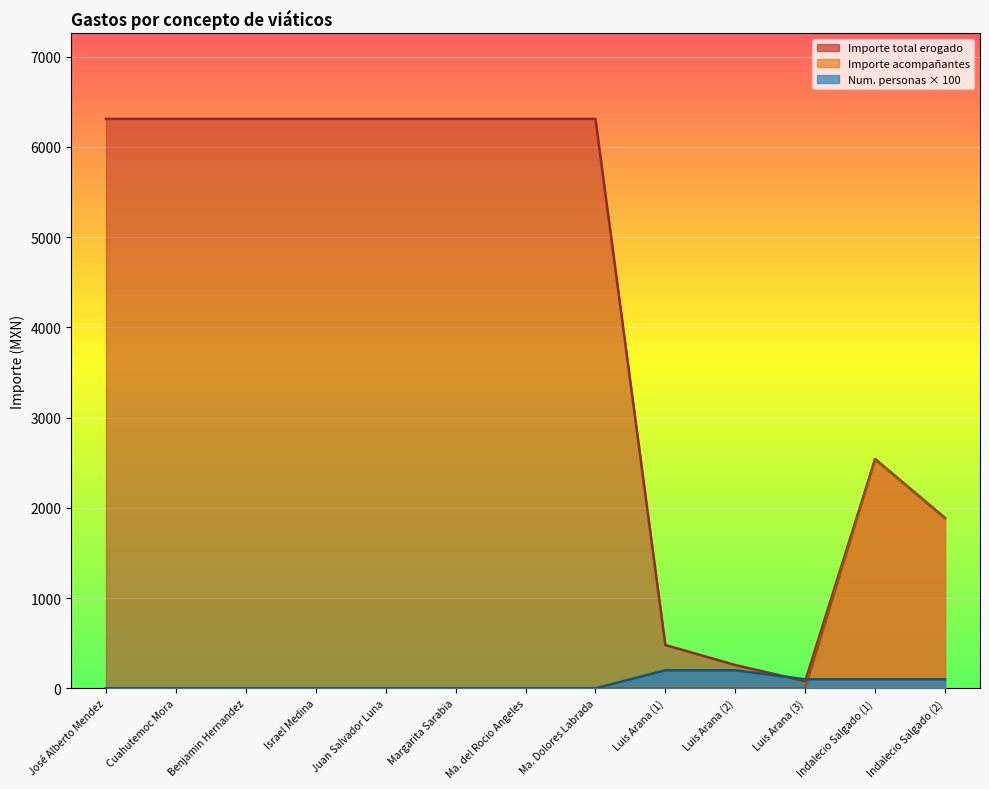

At which category is the sum across all series the highest?

José Alberto Mendez